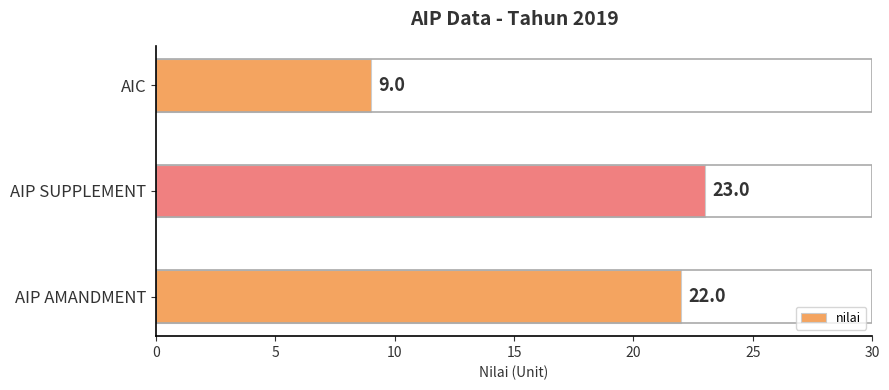

What is the maximum value shown in the chart?

23